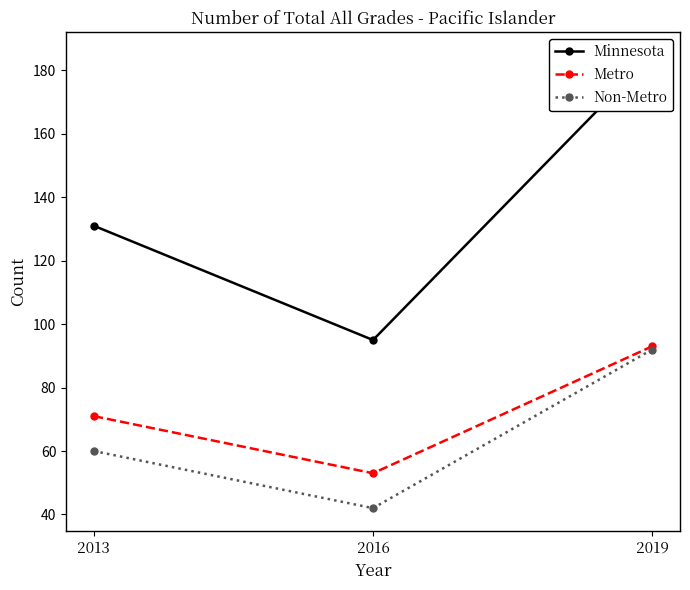

Which category has the lowest value across all series?

2016